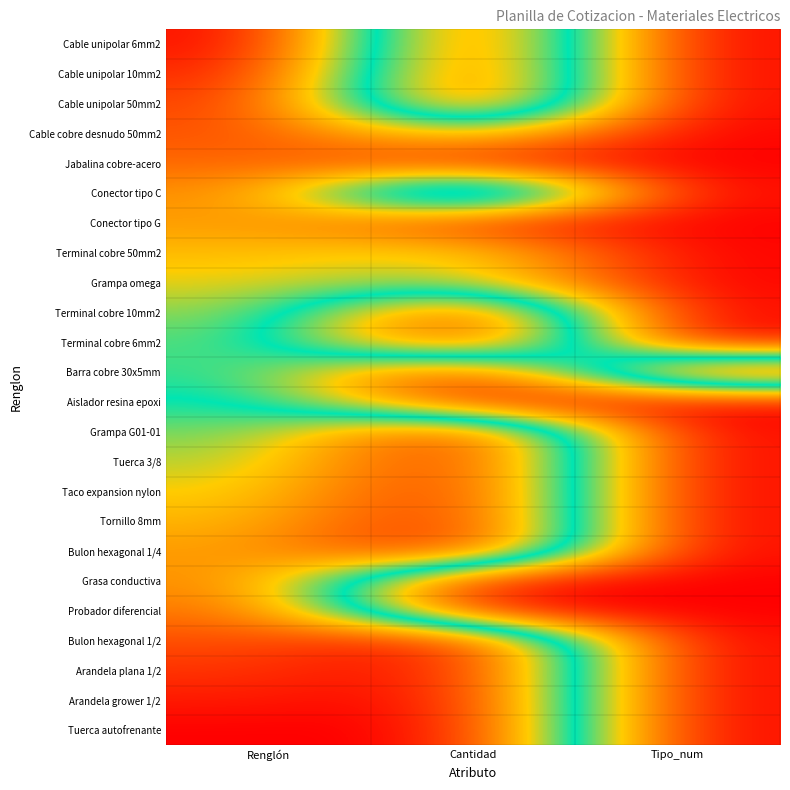

What is the greatest value displayed?

1.0